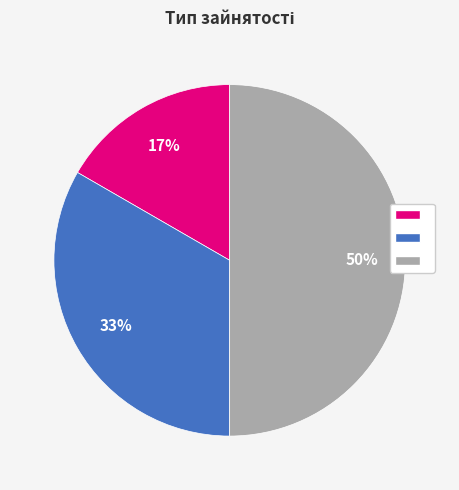

To the nearest percent, what is the average slice percentage?

33%